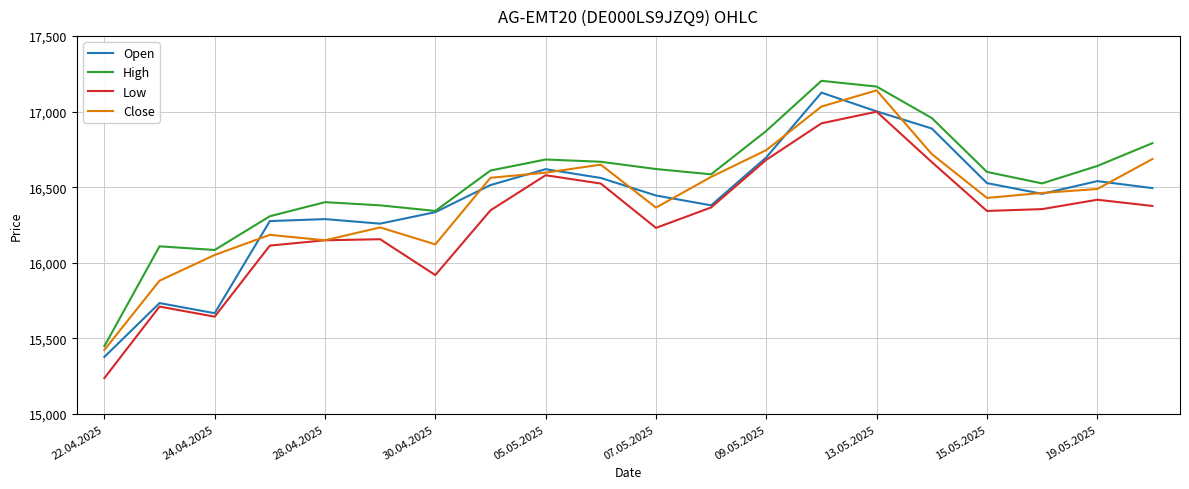

What is the maximum value shown in the chart?

17203